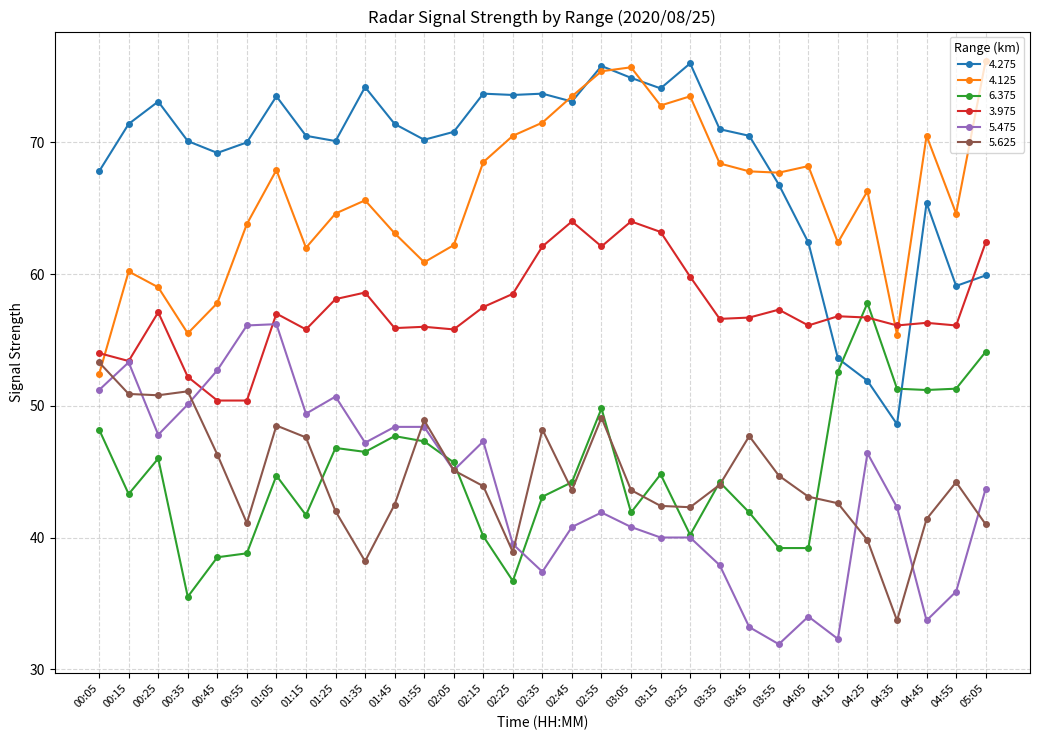

Read the 4.275 value at 03:15.

74.1